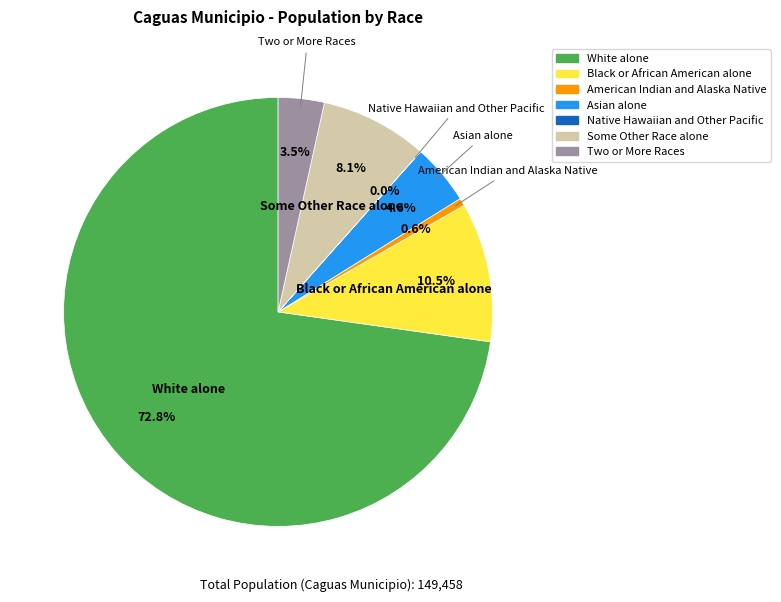

What percentage do Asian alone and White alone together represent?

77.3%